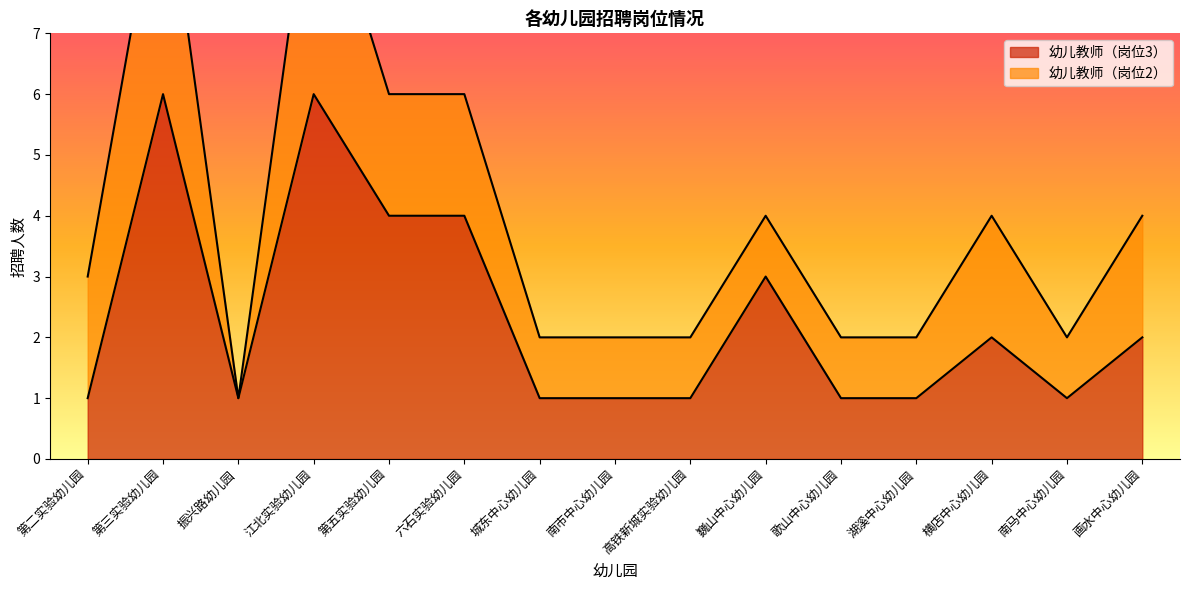

The value of 幼儿教师（岗位3） at 江北实验幼儿园 is 8. True or false?

False